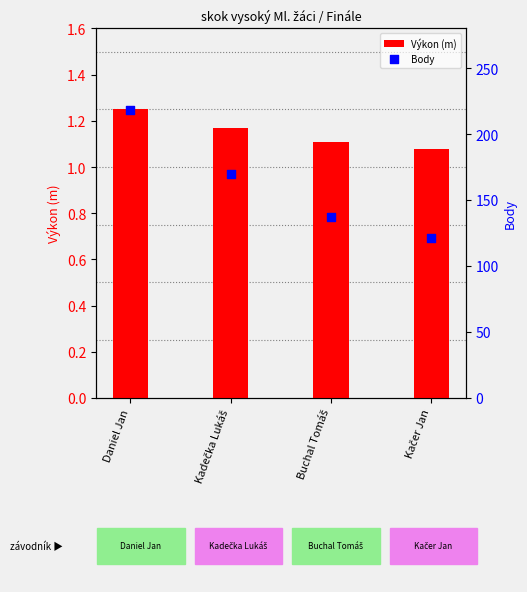

Which series has the widest spread of Y values?

Body